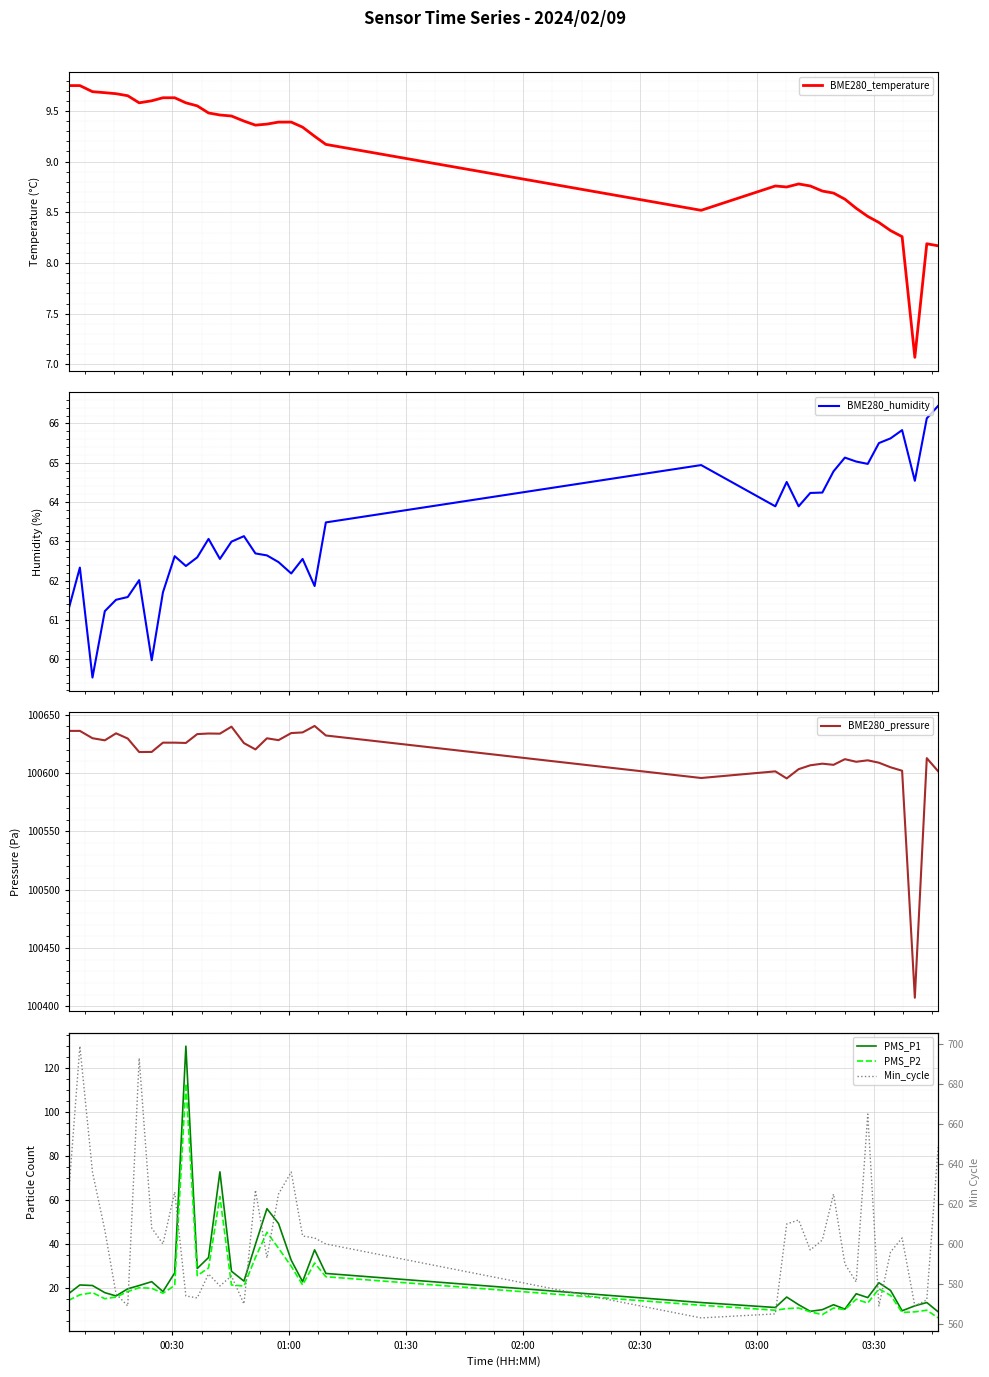

Reading left to right, what are all the values shown in this chart?

BME280_temperature: 9.8	9.8	9.7	9.7	9.7	9.7	9.6	9.6	9.6	9.6	9.6	9.6	9.5	9.5	9.4	9.4	9.4	9.4	9.4	9.4	9.3	9.2	9.2	8.5	8.8	8.8	8.8	8.8	8.7	8.7	8.6	8.5	8.5	8.4	8.3	8.3	7.1	8.2	8.2
BME280_humidity: 61.3	62.3	59.5	61.2	61.5	61.6	62.0	60.0	61.7	62.6	62.4	62.6	63.1	62.5	63.0	63.1	62.7	62.6	62.5	62.2	62.5	61.9	63.5	64.9	63.9	64.5	63.9	64.2	64.2	64.8	65.1	65.0	65.0	65.5	65.6	65.8	64.5	66.1	66.5
BME280_pressure: 100636.2	100636.2	100629.9	100628.1	100634.1	100629.7	100618.1	100618.2	100626.1	100626.1	100625.9	100633.5	100634.0	100633.8	100639.8	100625.8	100620.3	100629.9	100628.3	100634.3	100634.9	100640.4	100632.3	100595.8	100601.5	100595.5	100603.4	100606.7	100608.1	100607.1	100612.0	100609.8	100611.0	100608.9	100605.0	100602.1	100407.5	100612.8	100601.5
PMS_P1: 17.2	21.2	21.0	17.8	16.2	19.5	21.0	22.8	18.2	26.8	130.0	28.8	33.8	72.8	27.5	23.0	39.8	56.0	49.2	32.5	22.8	37.2	26.5	13.2	11.0	15.8	12.2	9.2	10.0	12.2	10.2	17.2	15.5	22.2	18.8	9.5	11.8	13.2	9.0
PMS_P2: 14.2	16.8	17.8	15.0	15.8	18.2	20.0	19.8	17.5	21.0	113.0	25.5	29.0	61.5	21.2	20.8	33.8	45.2	38.0	29.8	21.2	31.2	25.0	12.0	9.8	10.5	10.8	9.0	7.8	10.8	10.0	14.8	13.0	19.5	16.5	8.8	9.0	9.8	6.2
Min_cycle: 624.0	699.0	636.0	607.0	575.0	569.0	693.0	608.0	600.0	626.0	574.0	573.0	585.0	579.0	584.0	570.0	627.0	593.0	625.0	636.0	604.0	603.0	600.0	563.0	565.0	610.0	612.0	597.0	602.0	625.0	590.0	581.0	665.0	569.0	596.0	603.0	569.0	572.0	649.0